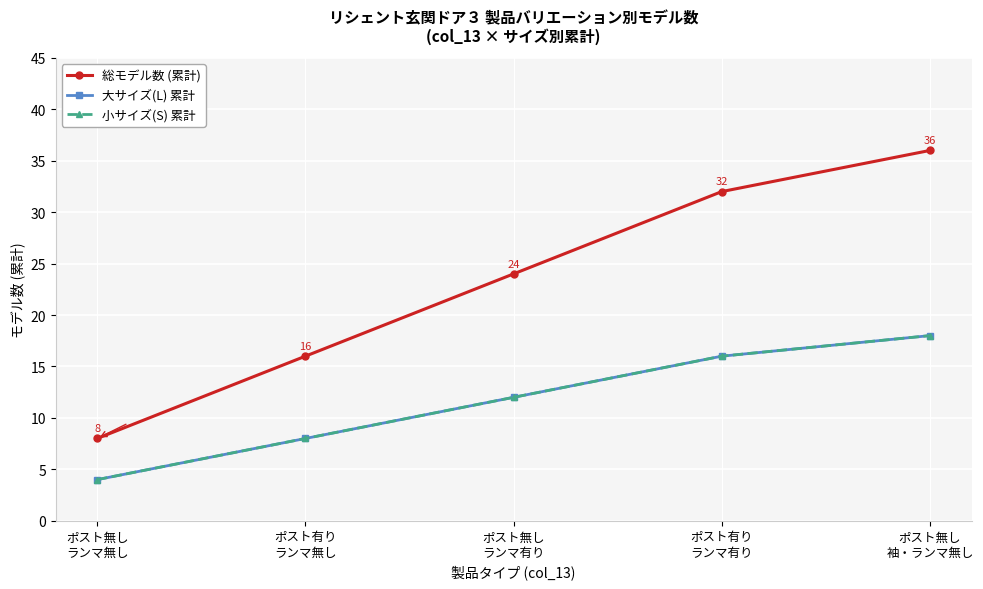

What is the difference between the highest and lowest values at ポスト有り
ランマ有り?

16